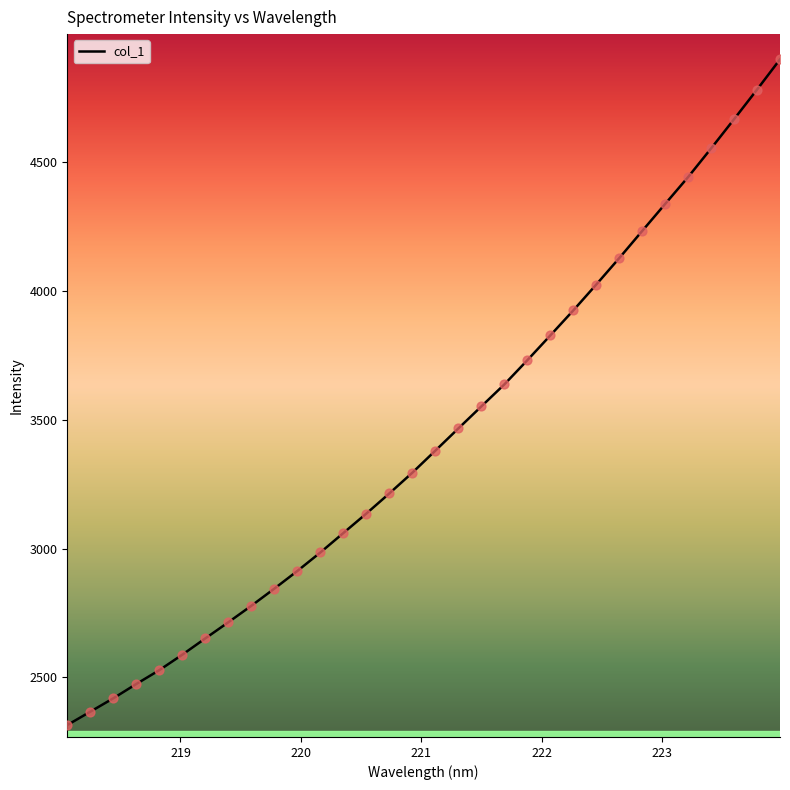

What is the minimum value shown in the chart?

2315.2